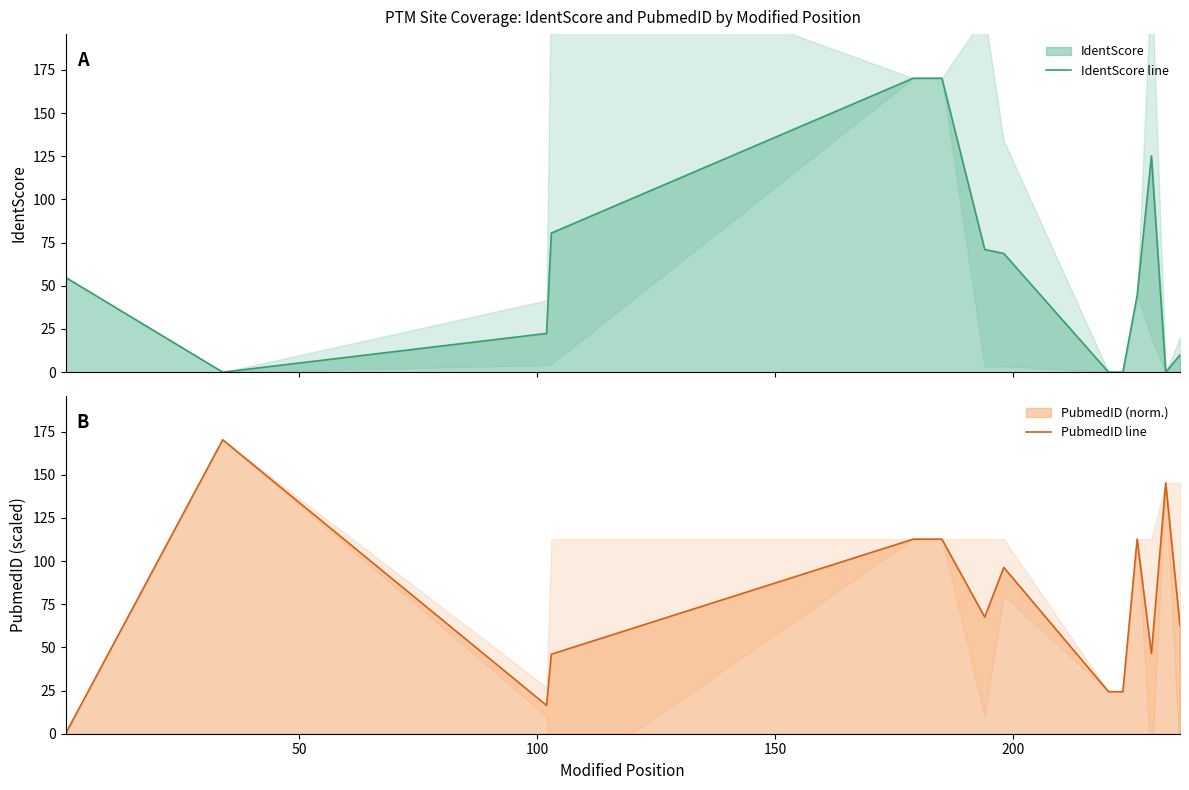

What is the difference between the maximum and minimum values in the IdentScore line series?

170.2